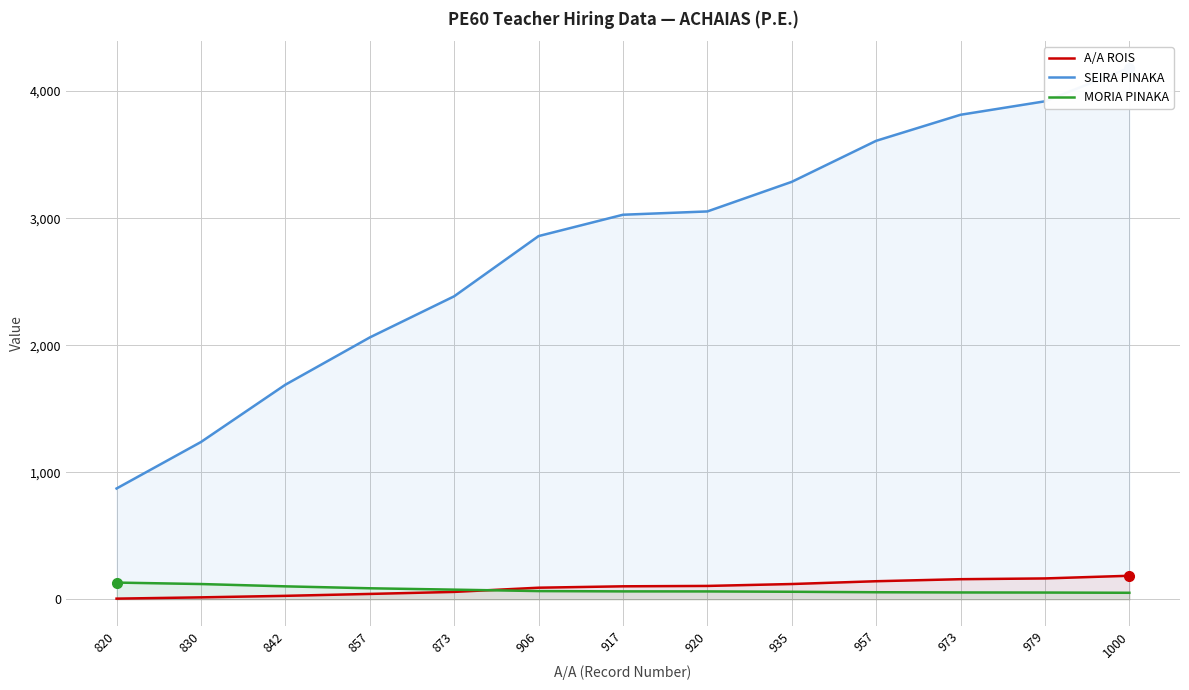

Which label corresponds to the largest value in the chart?

1000